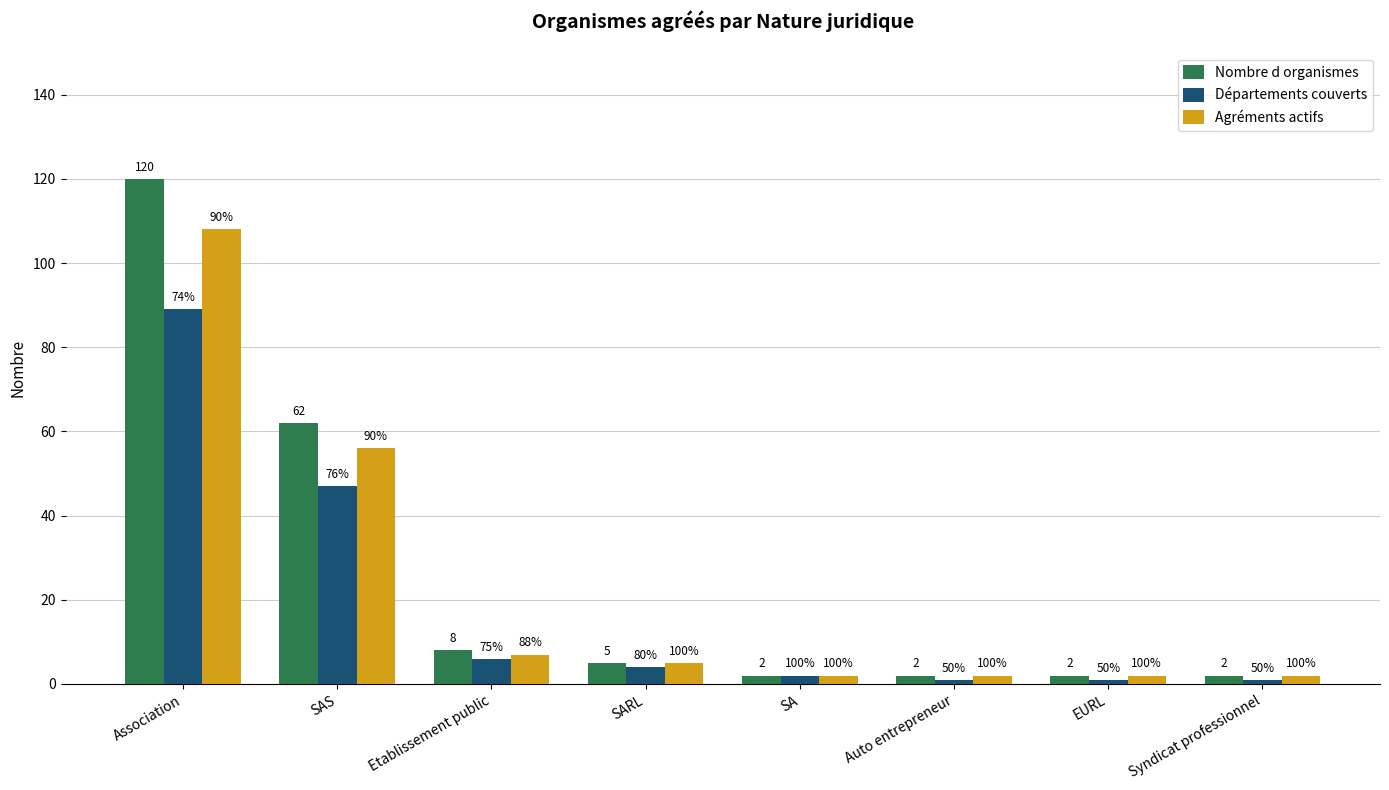

How many bars are there in total?

24